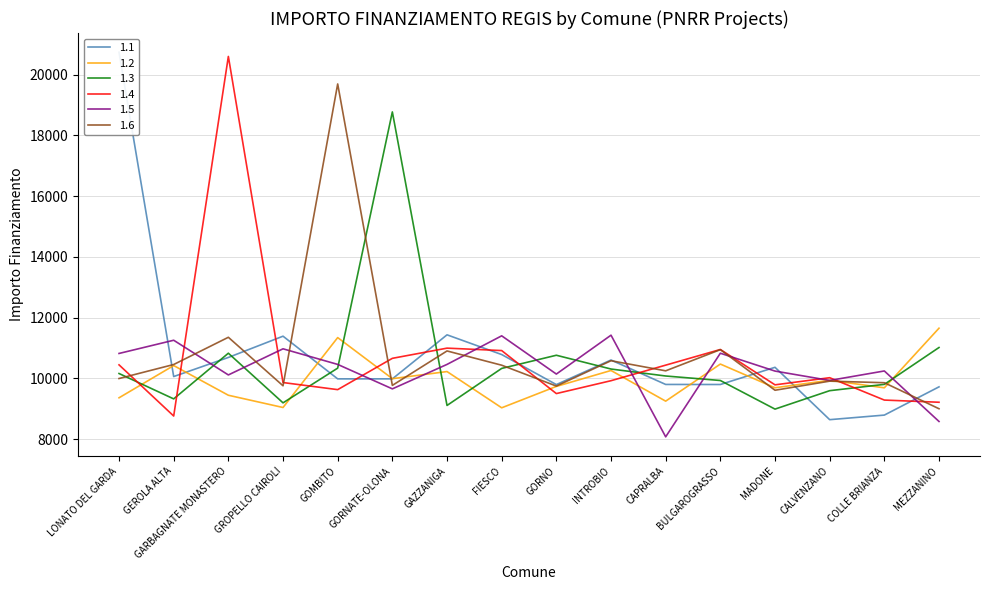

True or false: 1.4 has a value of 5716.7 at GARBAGNATE MONASTERO.

False